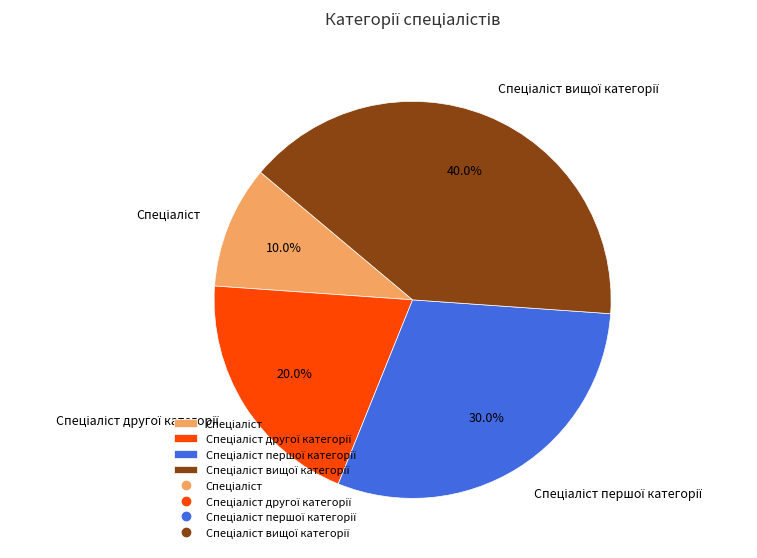

Count the number of slices in the pie.

4